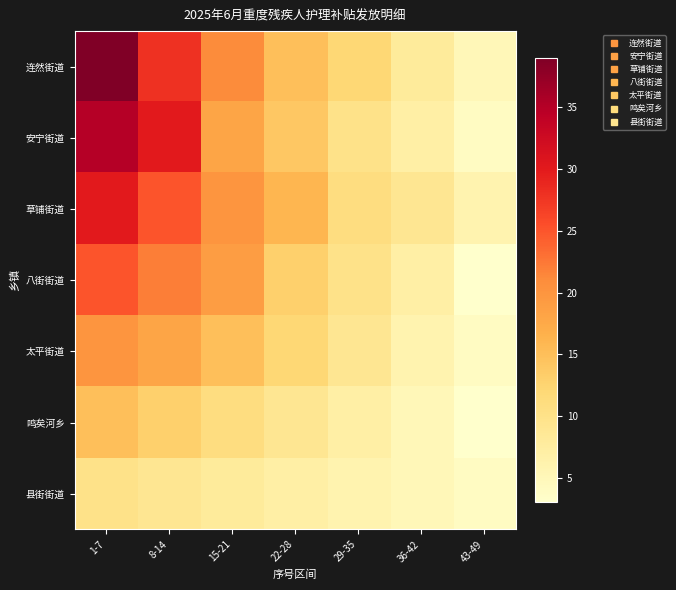

What is the total value across all series at 29-35?

65